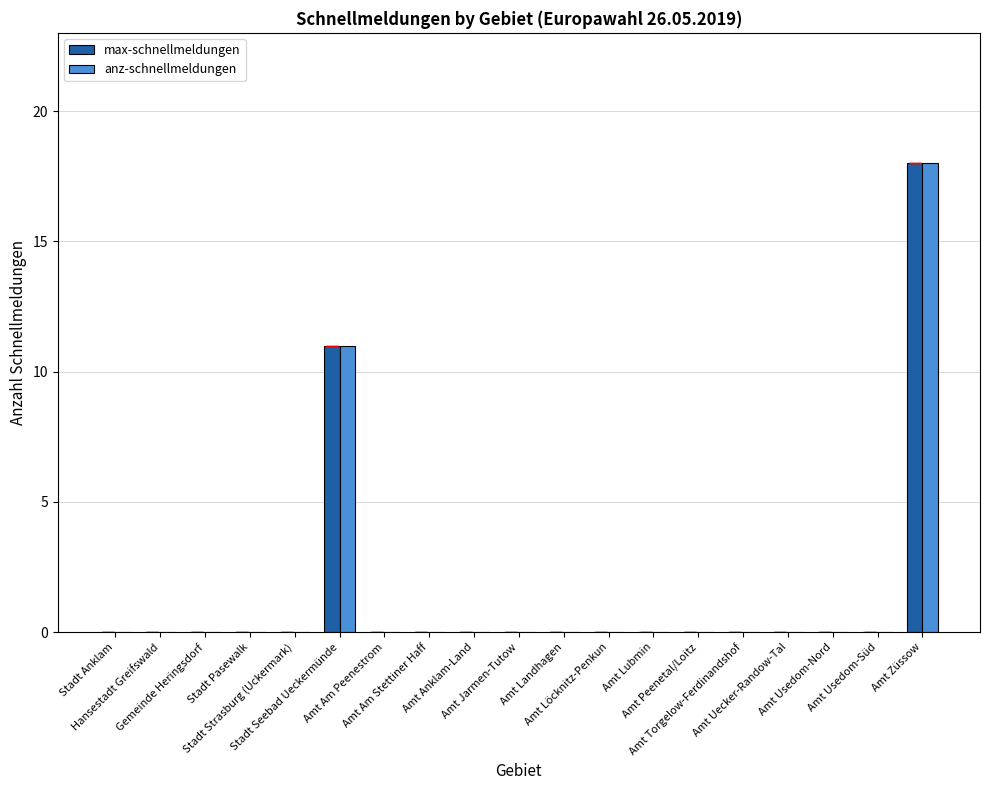

What is the sum of all anz-schnellmeldungen values?

29